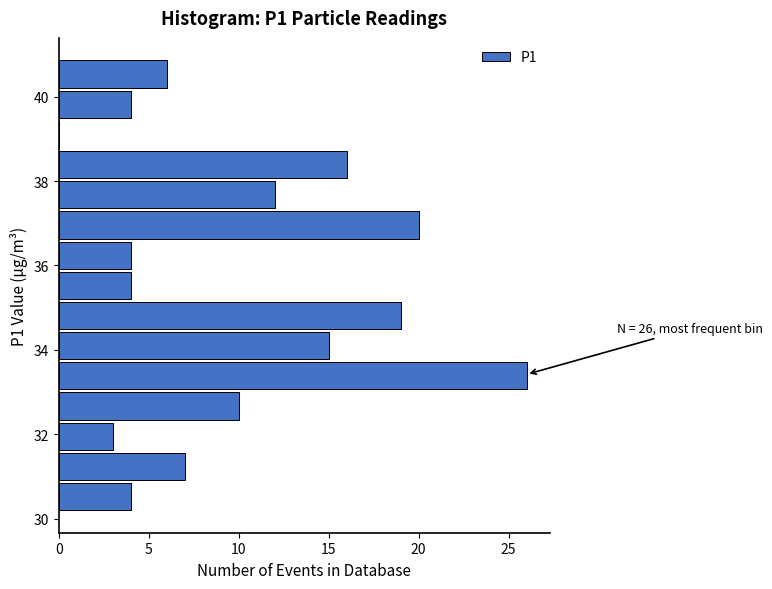

Around what value on the y-axis is the longest bar? Give the approximate position of its centre, as read against the axis.

33.4